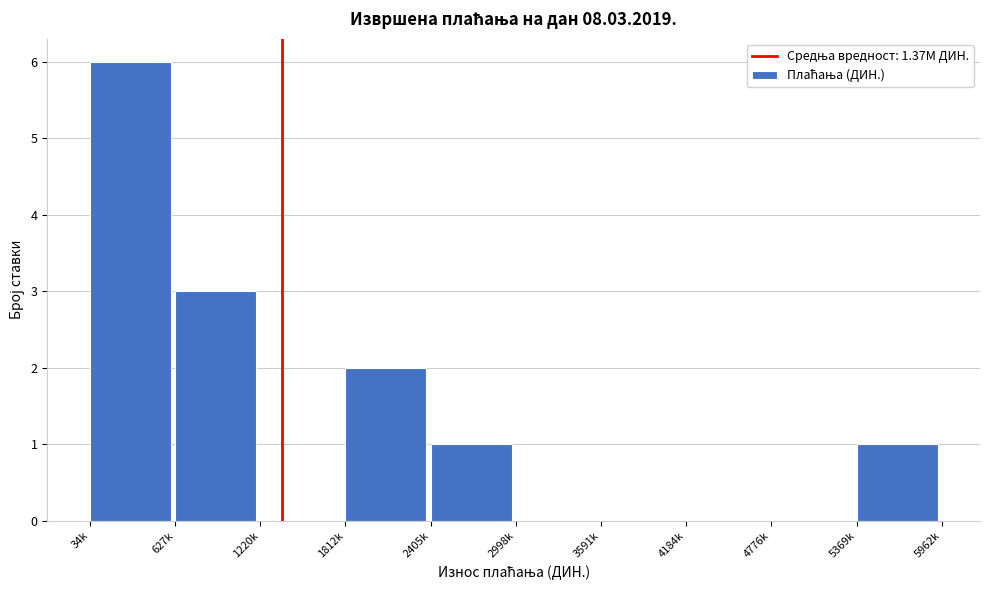

Reading right to left, extract all data points from this chart.

5369k=1	4776k=0	4184k=0	3591k=0	2998k=0	2405k=1	1812k=2	1220k=0	627k=3	34k=6